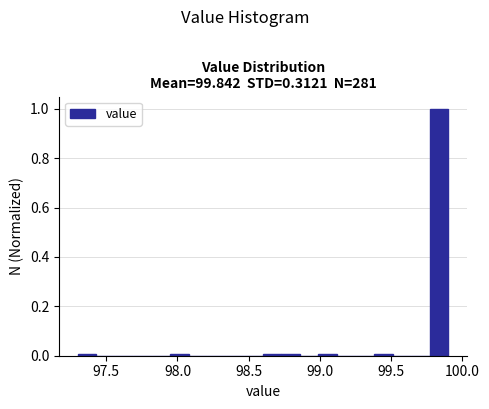

Around what value on the x-axis is the tallest bar? Give the approximate position of its centre, as read against the axis.

99.85